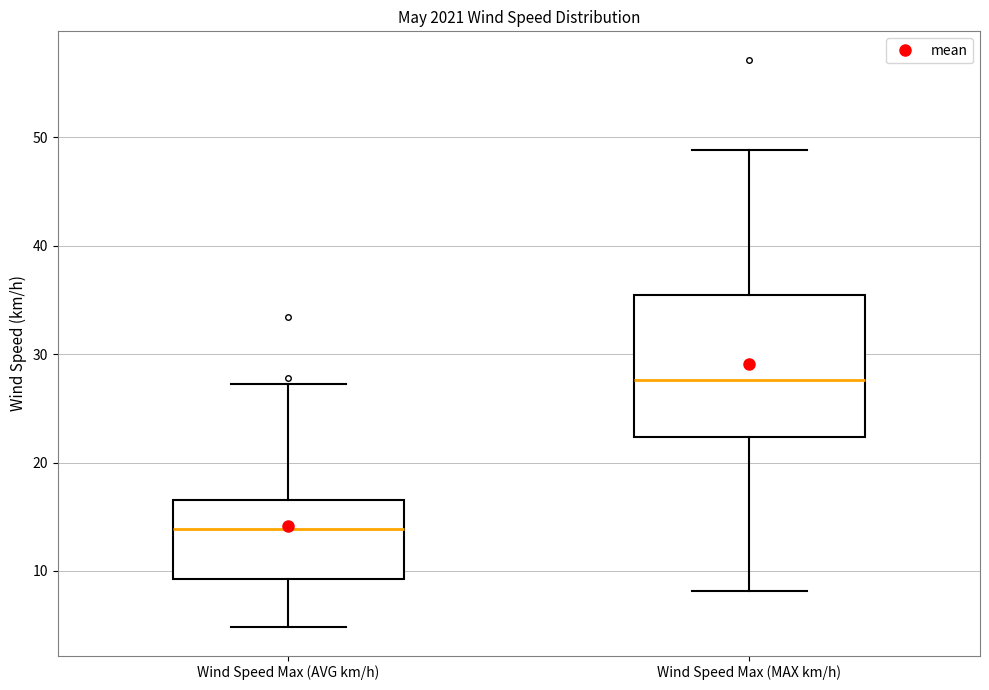

Which box has the lowest median line?

Wind Speed Max (AVG km/h)